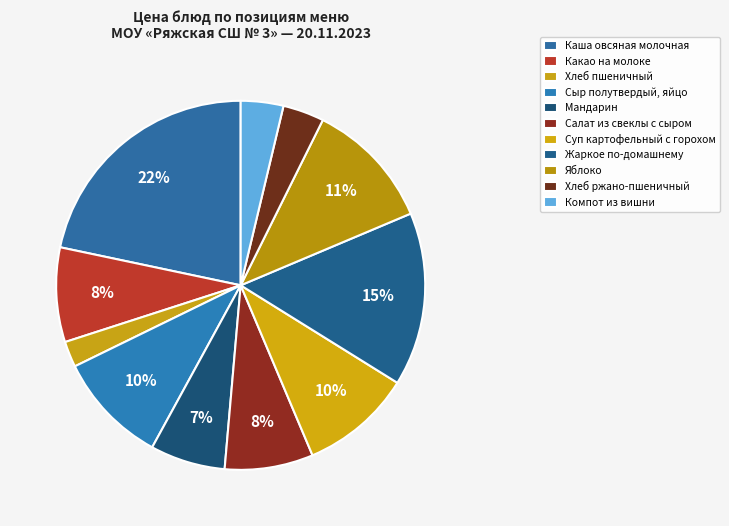

Is it true that Хлеб ржано-пшеничный is 4% of the pie?

True